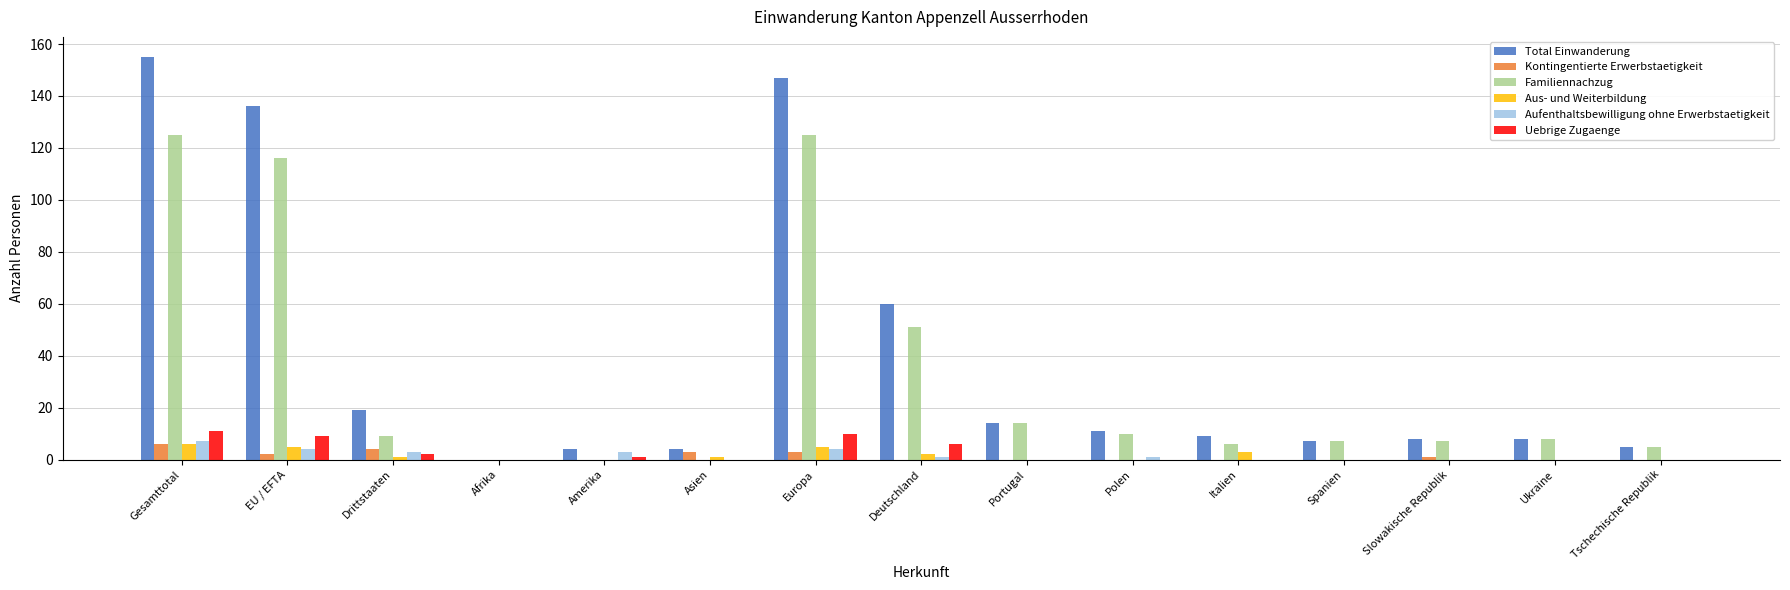

How many Aufenthaltsbewilligung ohne Erwerbstaetigkeit values are between 0 and 3?

12